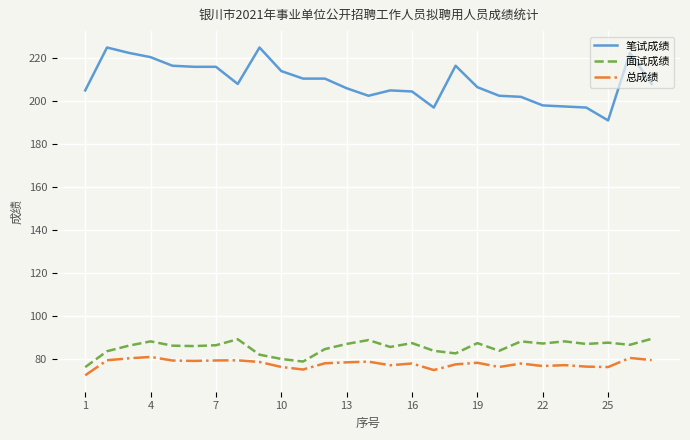

Is this an area chart (filled region under the line)?

No